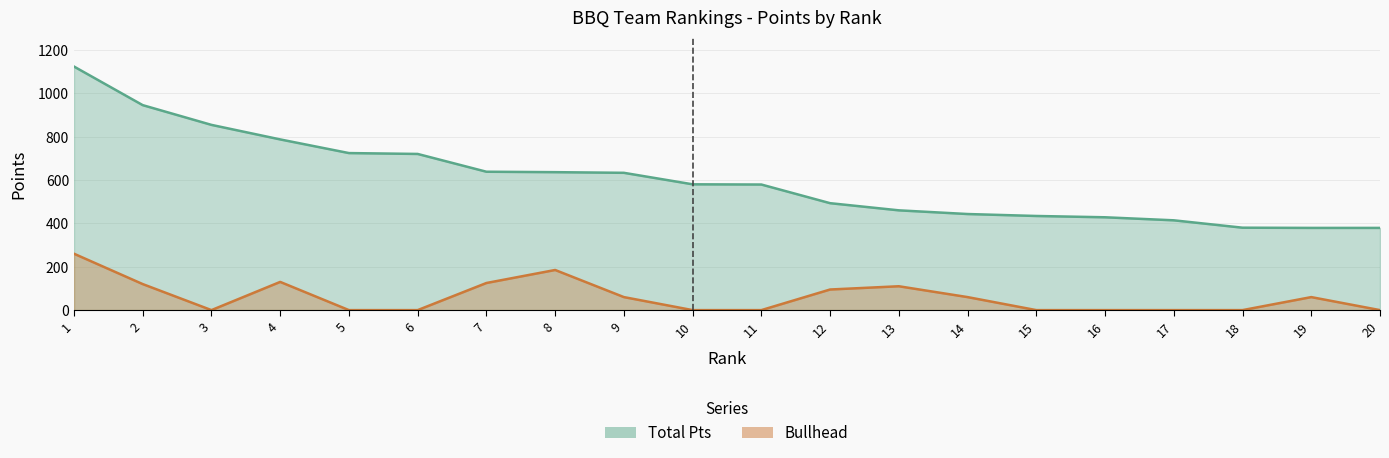

What are all the series names shown in the legend?

Total Pts, Bullhead